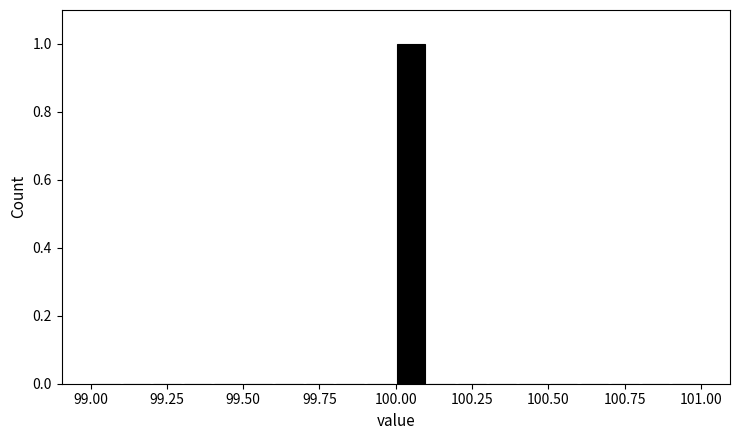

Read against the x-axis, roughly where is the centre of the tallest bar?

100.05